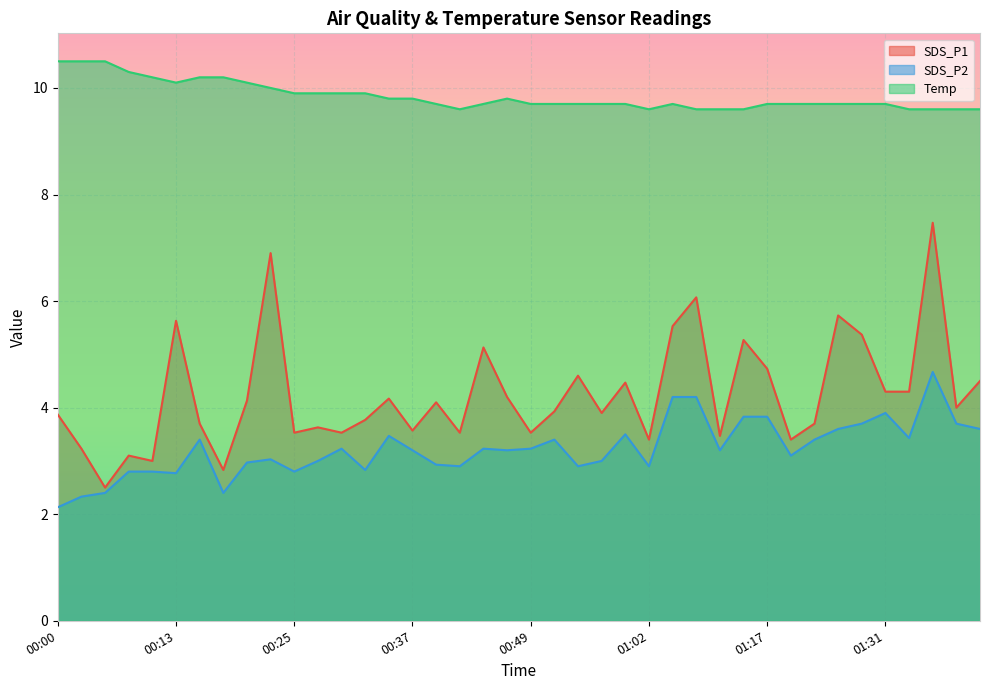

The SDS_P2 series shows 5.1 at 00:20. True or false?

False